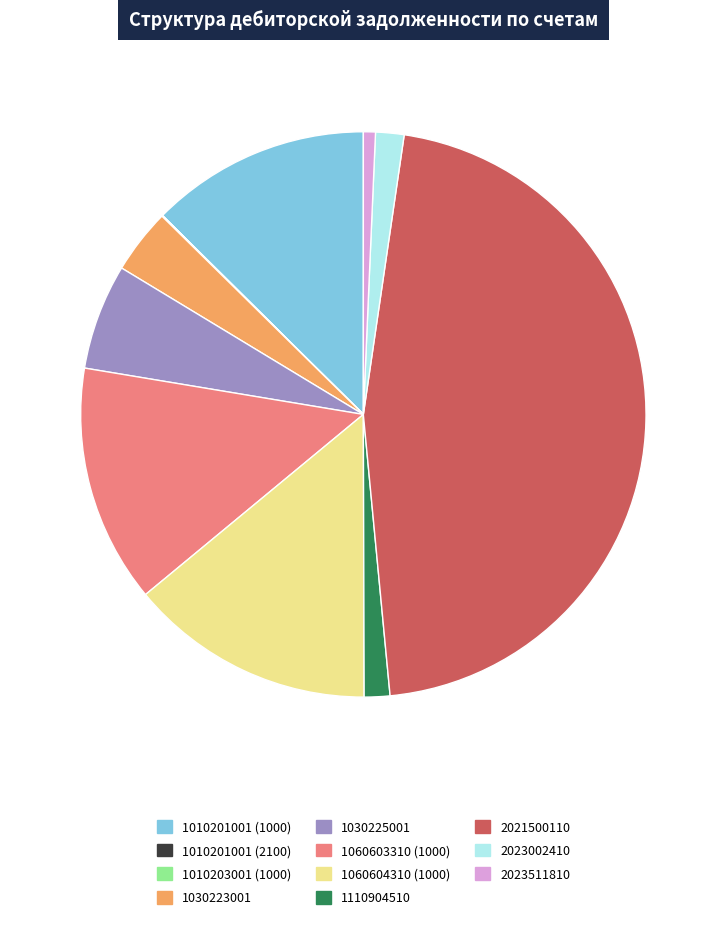

Do 2023511810 and 1010201001 (1000) together represent more than half of the pie?

No